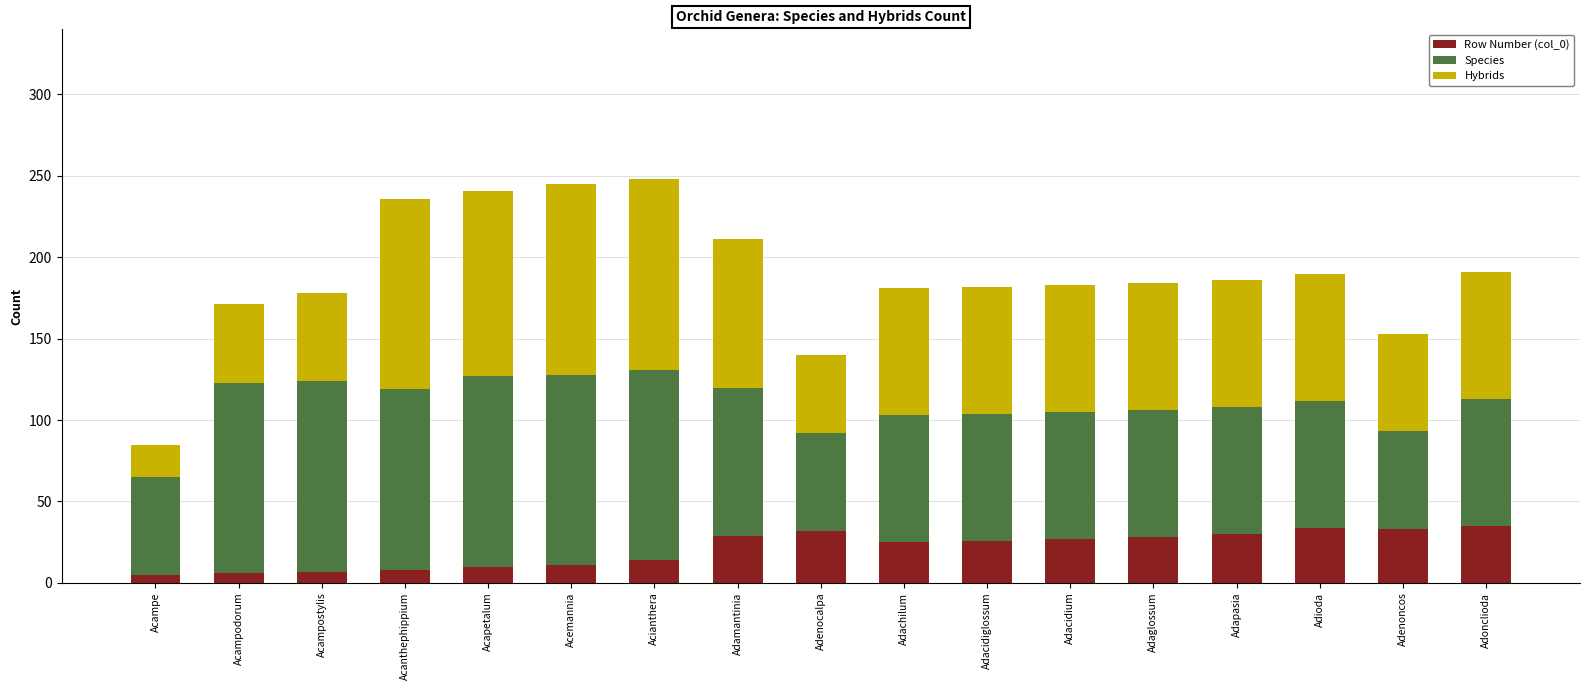

What is the difference between the second highest and second lowest values in the Row Number (col_0) series?

28